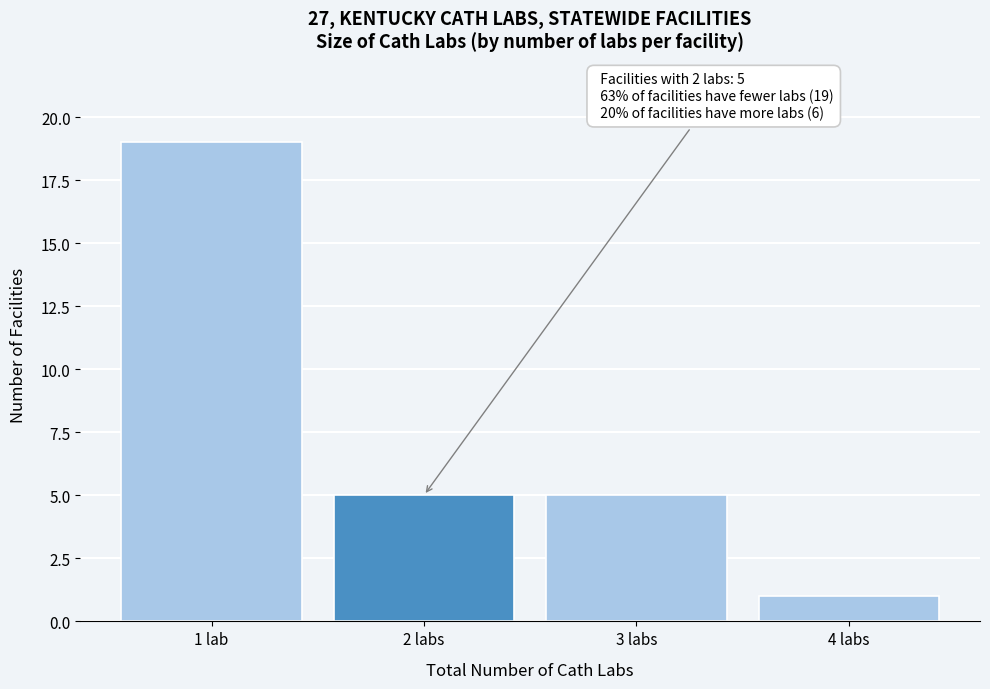

Reading right to left, list all the values displayed in this chart.

4 labs=1	3 labs=5	2 labs=5	1 lab=19